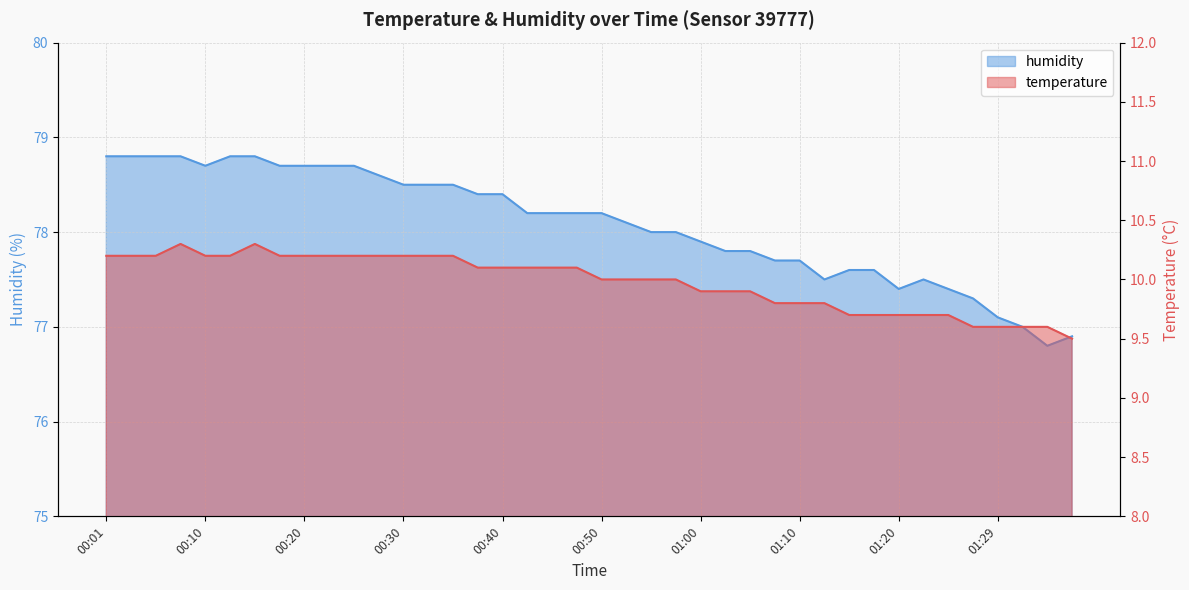

Is it true that humidity equals 78.1 at 00:52?

True